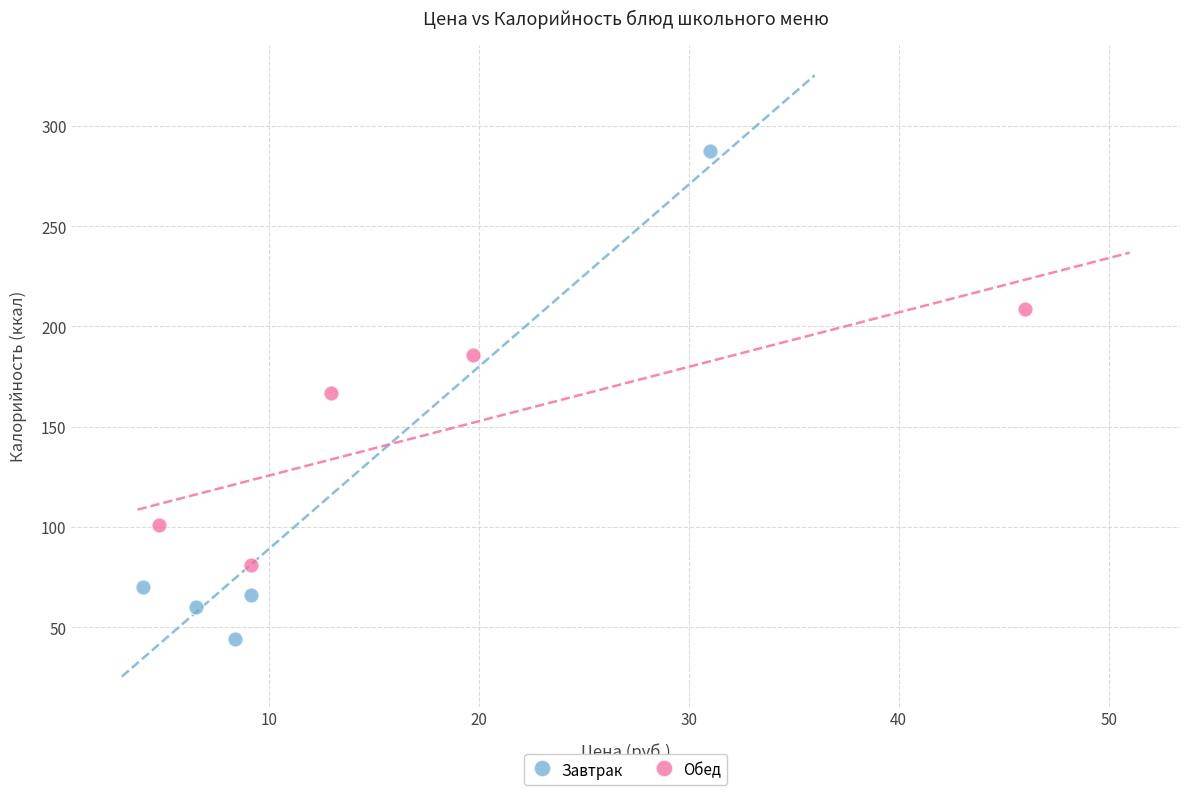

What are all the series names shown in the legend?

Завтрак, Обед